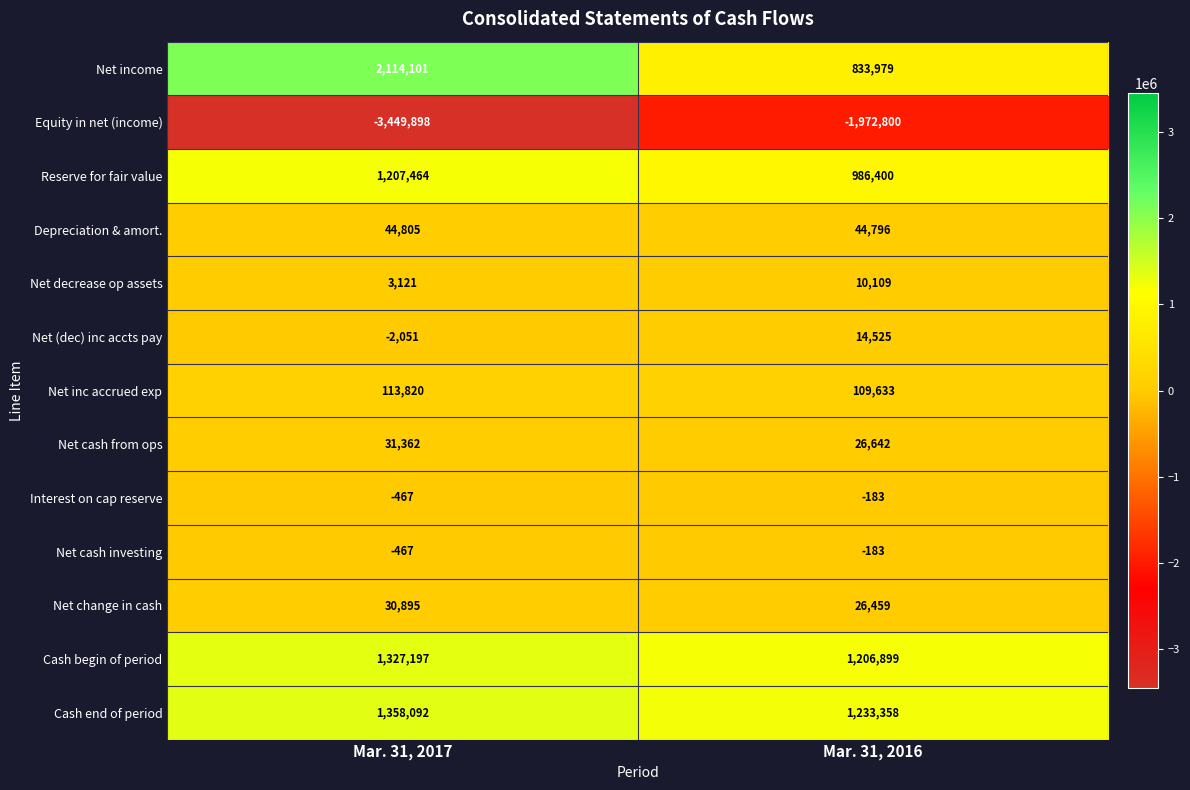

Which series has the widest spread of values?

Equity in net (income)